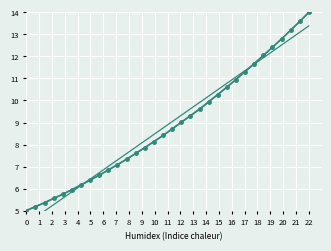

Which series has the largest total across all categories?

Linear Trend